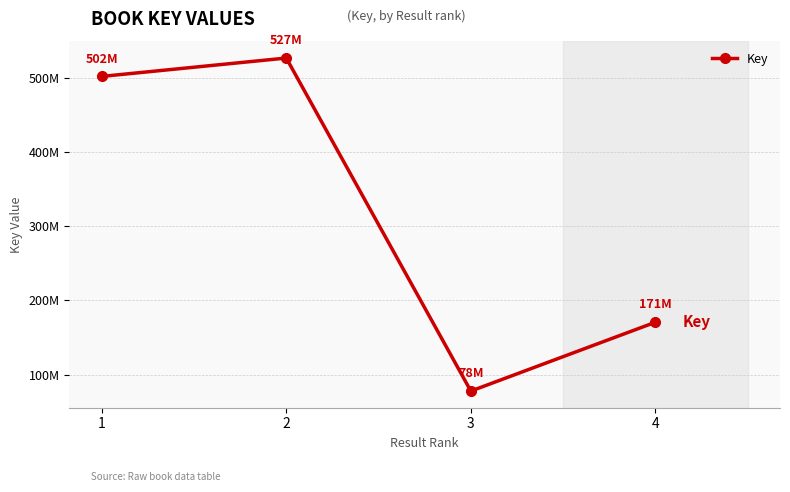

Does the chart have visible grid lines?

Yes